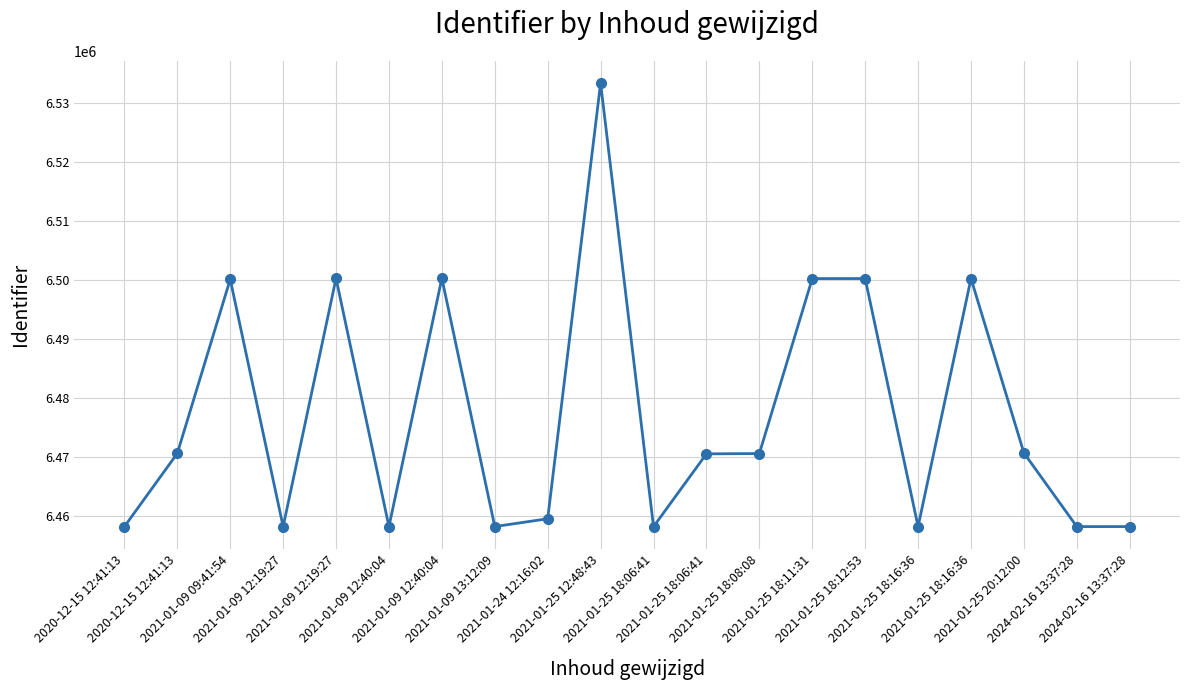

At which label does the data first exceed 6470599?

2020-12-15 12:41:13